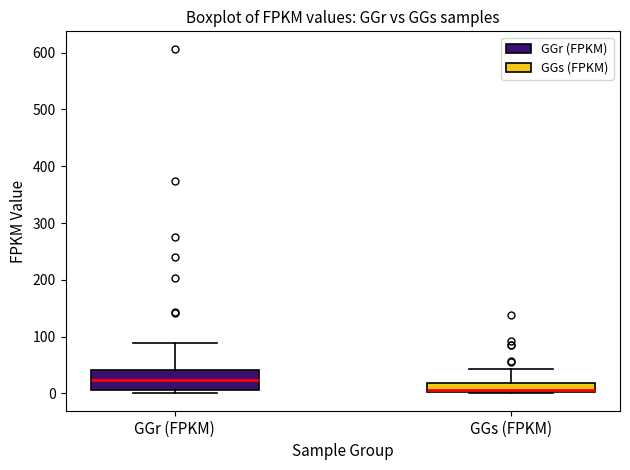

Where is the lower edge of the box for GGr (FPKM) on the y-axis? The values are not printed on the chart, so give them approximately, as read against the axis.

10